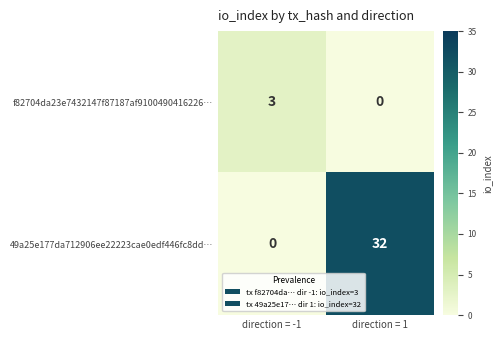

What is the total value across all series at direction = -1?

3